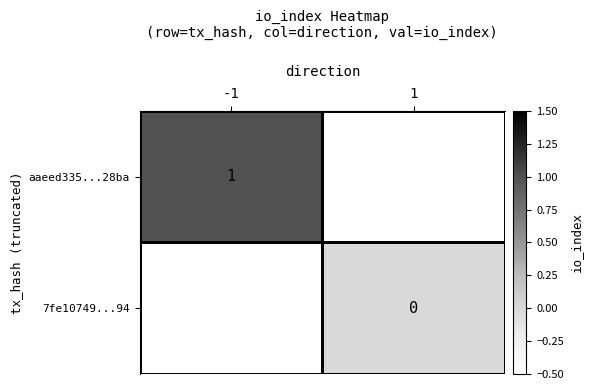

List the series in order of their overall mean, highest first.

aaeed335...28ba, 7fe10749...94